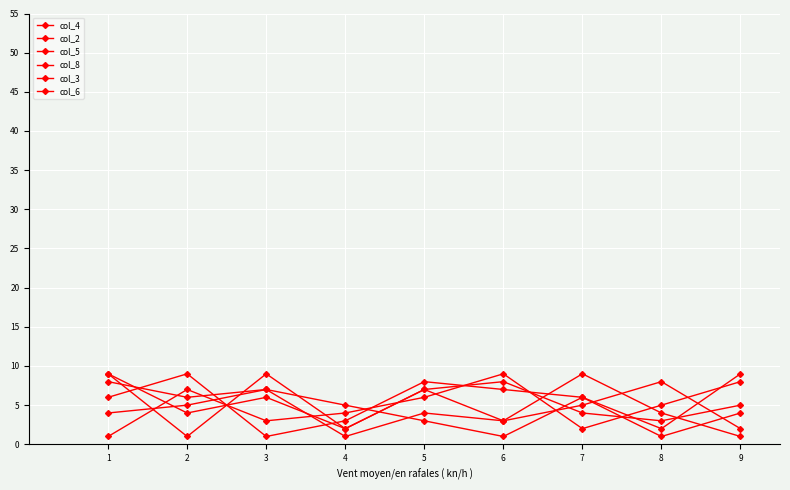

How many times do col_5 and col_4 cross each other?

7